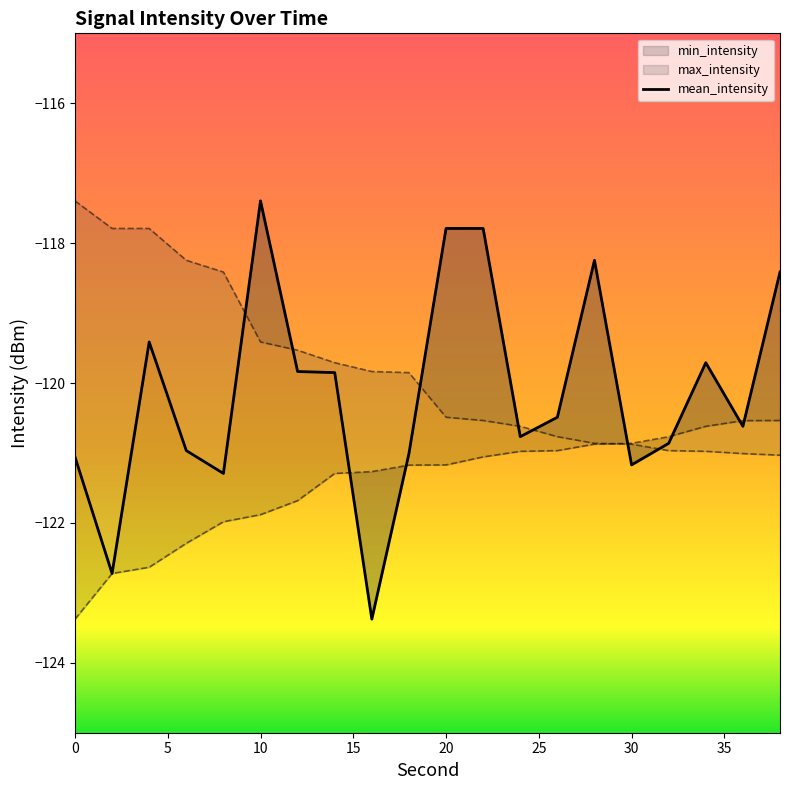

Reading left to right, extract all data points from this chart.

mean_intensity: 0=-121.1	2=-122.7	4=-119.4	6=-121.0	8=-121.3	10=-117.4	12=-119.8	14=-119.9	16=-123.4	18=-121.0	20=-117.8	22=-117.8	24=-120.8	26=-120.5	28=-118.2	30=-121.2	32=-120.9	34=-119.7	36=-120.6	38=-118.4
max_intensity: 0=-117.4	2=-117.8	4=-117.8	6=-118.2	8=-118.4	10=-119.4	12=-119.5	14=-119.7	16=-119.8	18=-119.9	20=-120.5	22=-120.5	24=-120.6	26=-120.8	28=-120.9	30=-120.9	32=-121.0	34=-121.0	36=-121.0	38=-121.0
min_intensity: 0=-123.4	2=-122.7	4=-122.6	6=-122.3	8=-122.0	10=-121.9	12=-121.7	14=-121.3	16=-121.3	18=-121.2	20=-121.2	22=-121.1	24=-121.0	26=-121.0	28=-120.9	30=-120.9	32=-120.8	34=-120.6	36=-120.5	38=-120.5